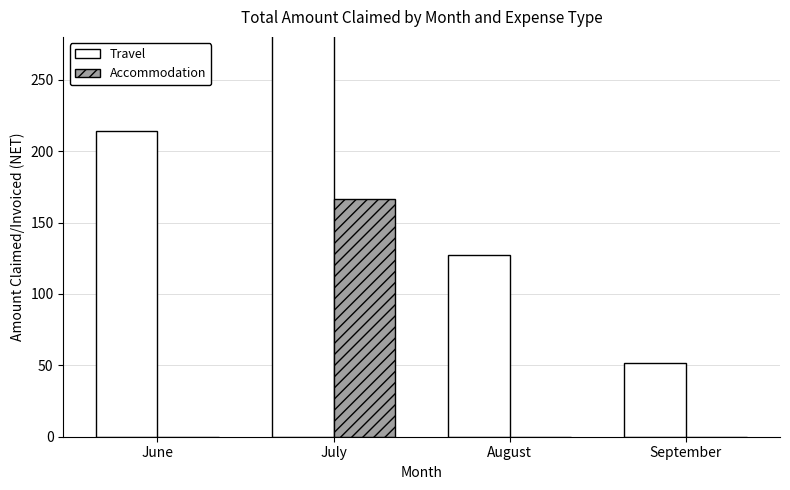

How many data points does each series have?

4